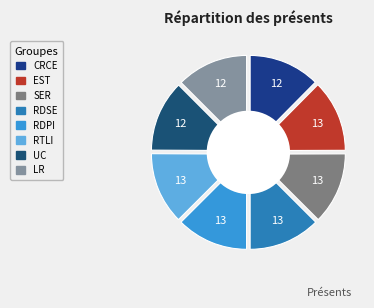

How many segments does this pie chart have?

8